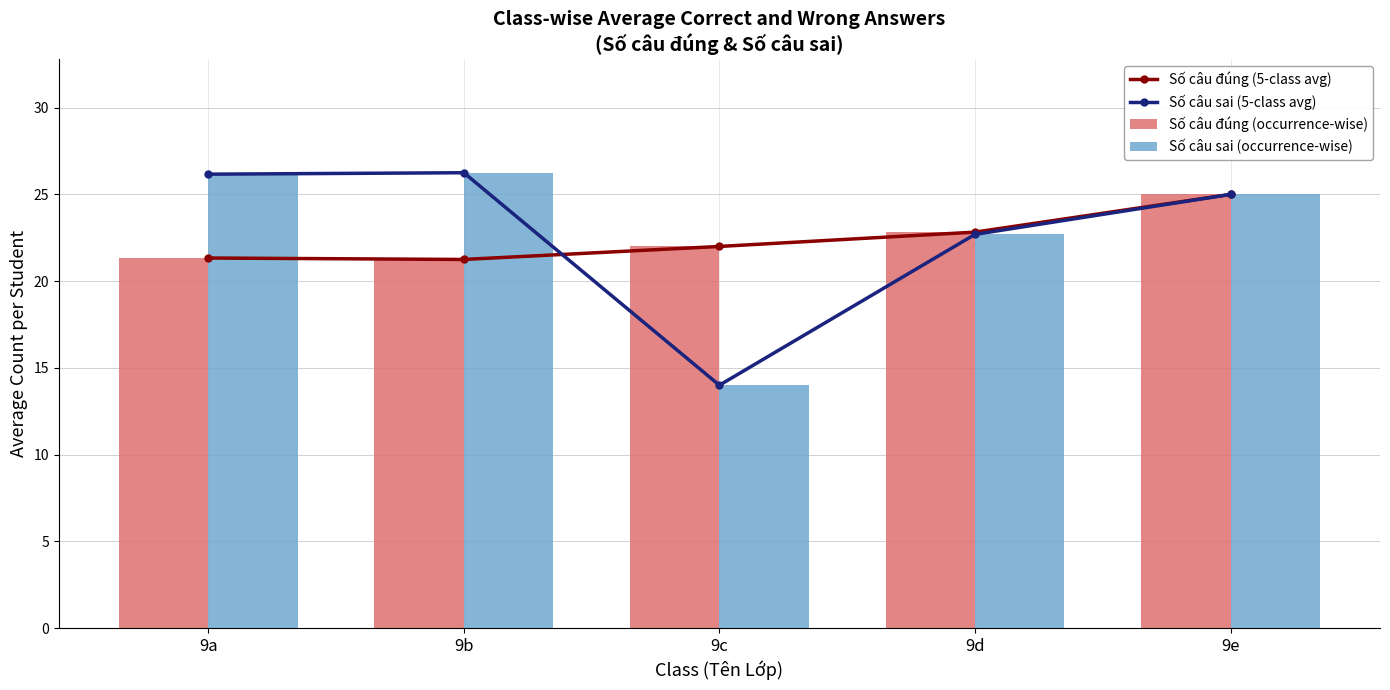

What is the difference between the Số câu đúng (5-class avg) values at 9e and 9b?

3.8